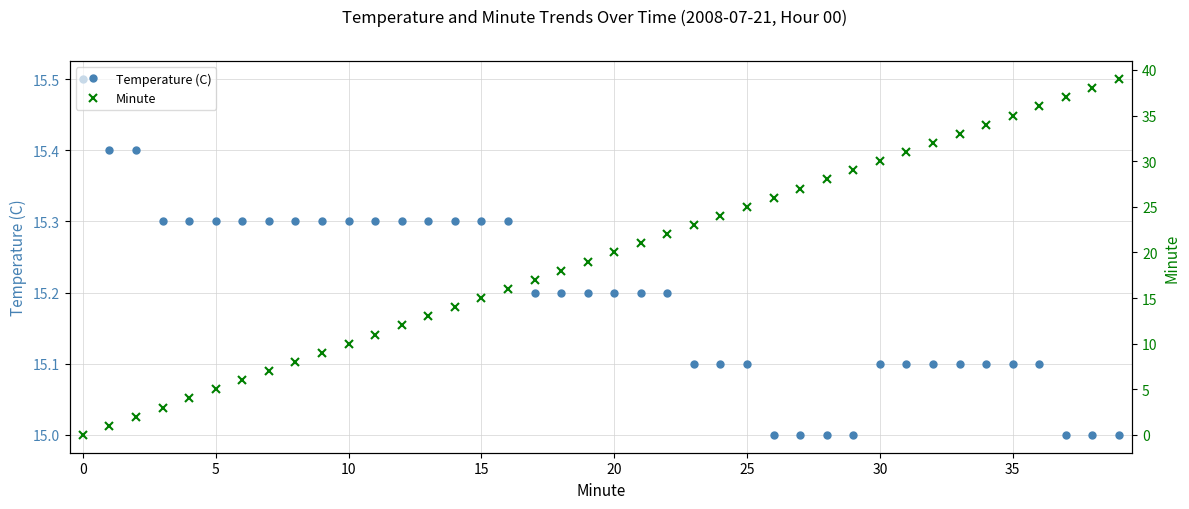

What is the sum of all Temperature (C) values?

607.7